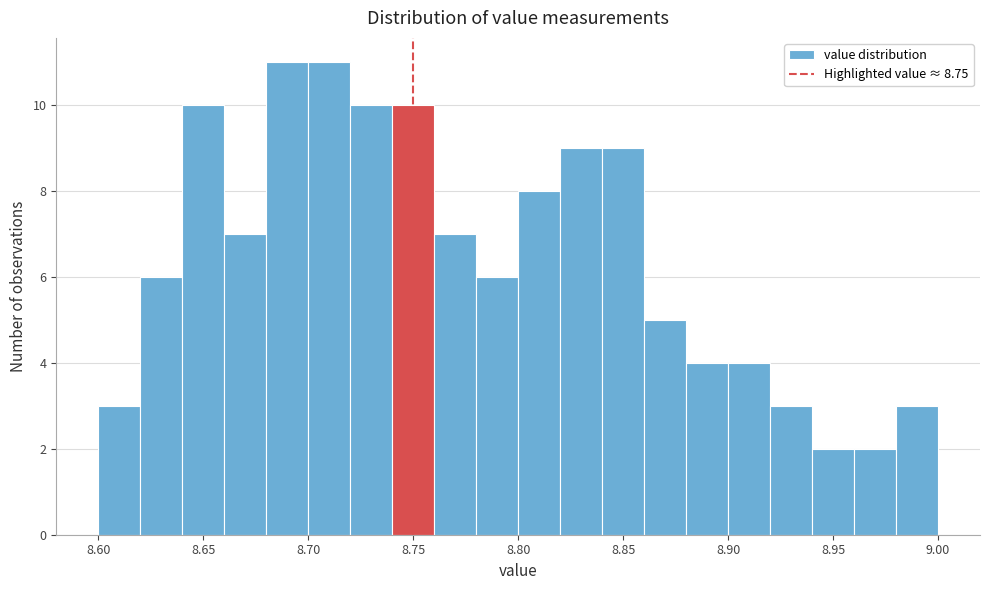

How tall is the bar that spans 8.82 to 8.84 on the x-axis? The values are not printed on the chart, so give them approximately, as read against the axis.

9